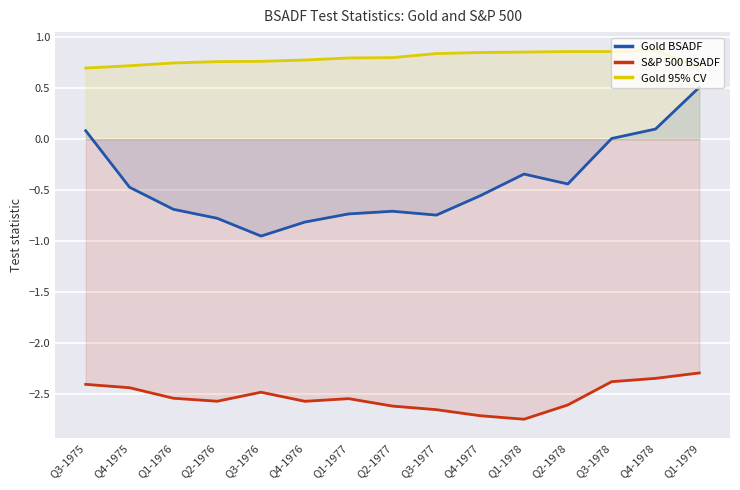

Rank the series at Q4-1975 from highest to lowest value.

Gold 95% CV, Gold BSADF, S&P 500 BSADF